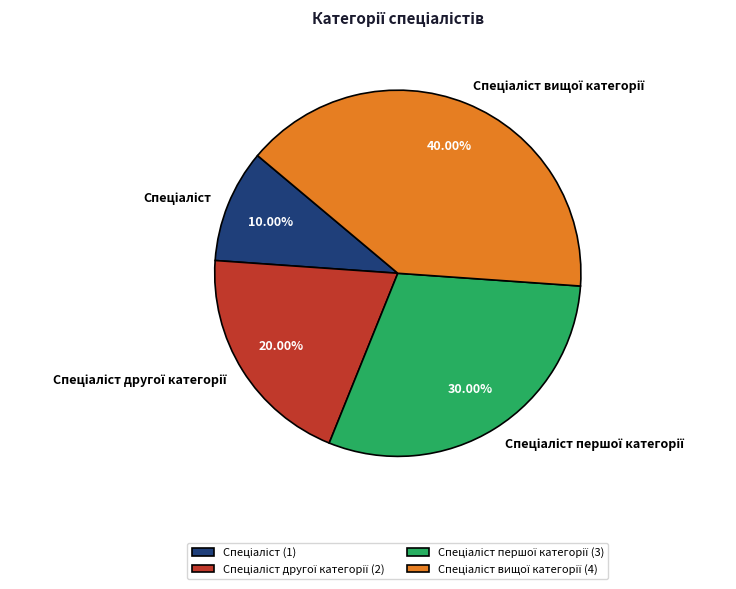

Is there a majority slice in this chart?

No